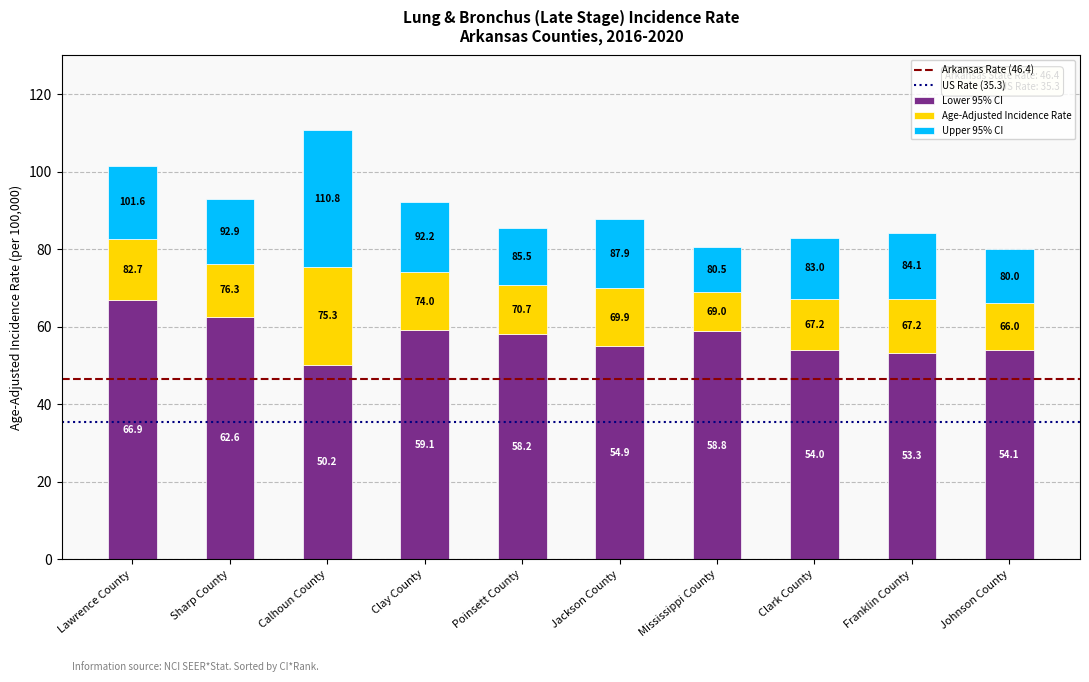

Are the bars grouped side by side (vs. stacked)?

No